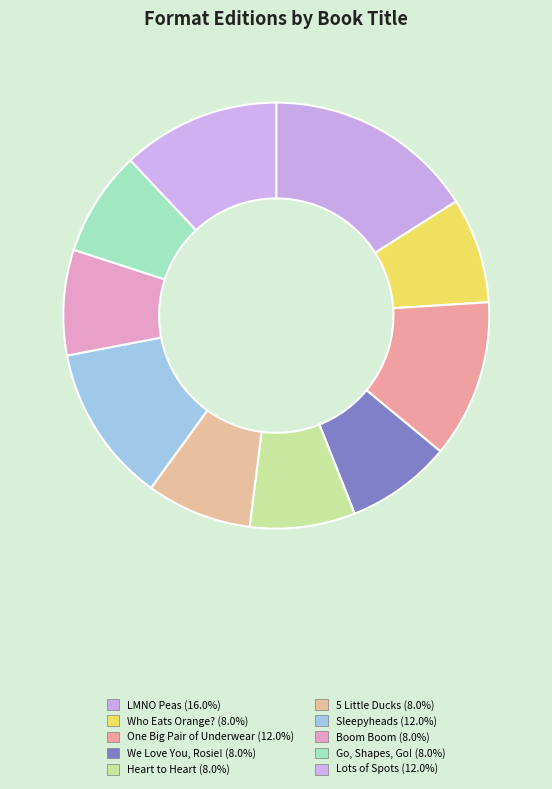

Is there any slice that represents more than half of the pie?

No